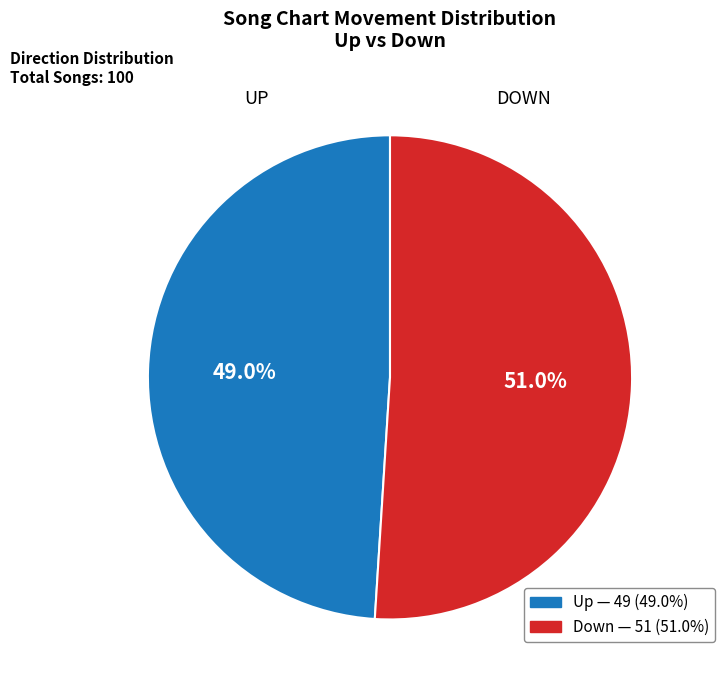

Is there a majority slice in this chart?

Yes